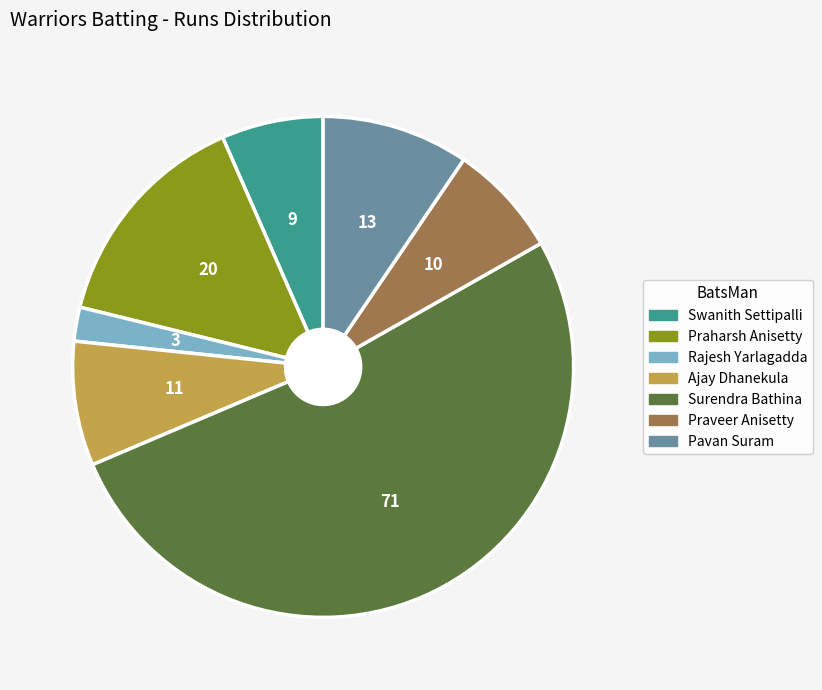

Which category has the biggest portion of the pie?

Surendra Bathina